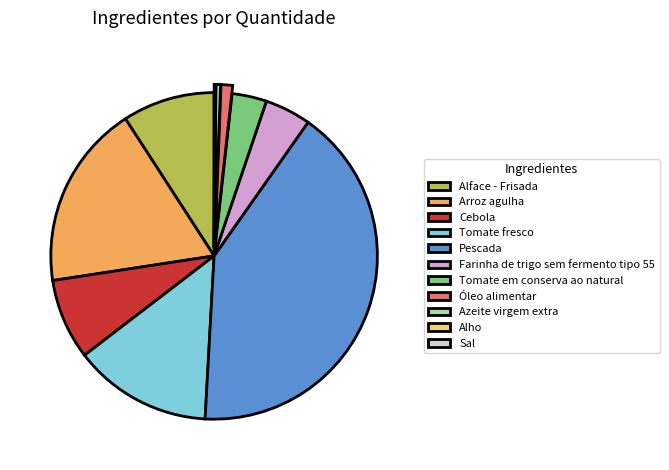

Is there a majority slice in this chart?

No